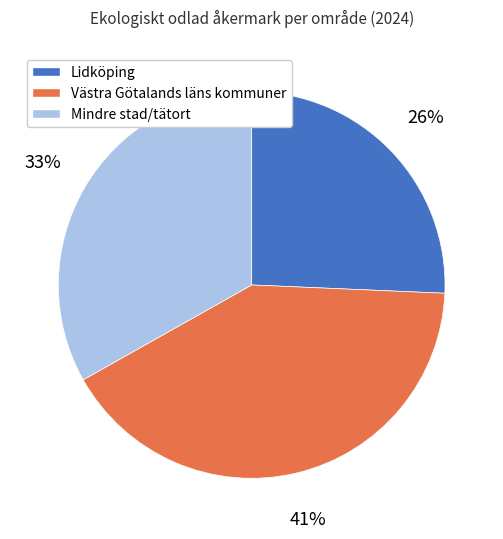

How many slices are in this pie chart?

3